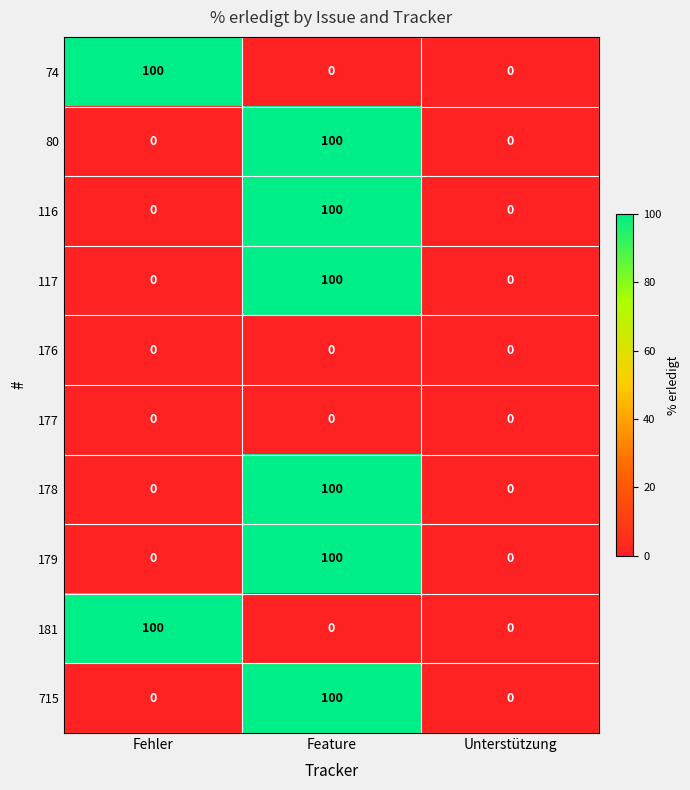

What is the sum of all 179 values?

100